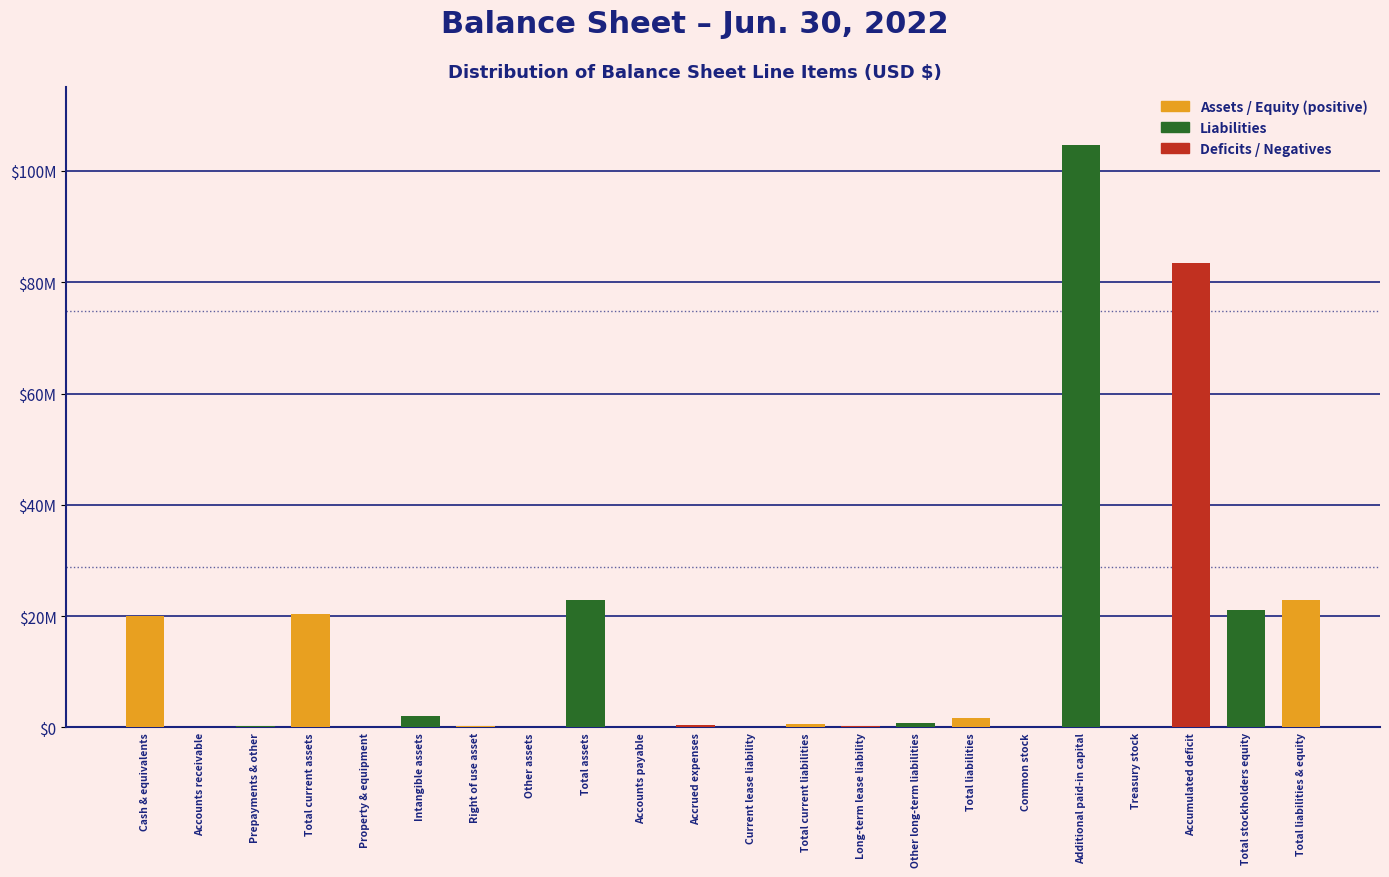

Are the bars horizontal?

No